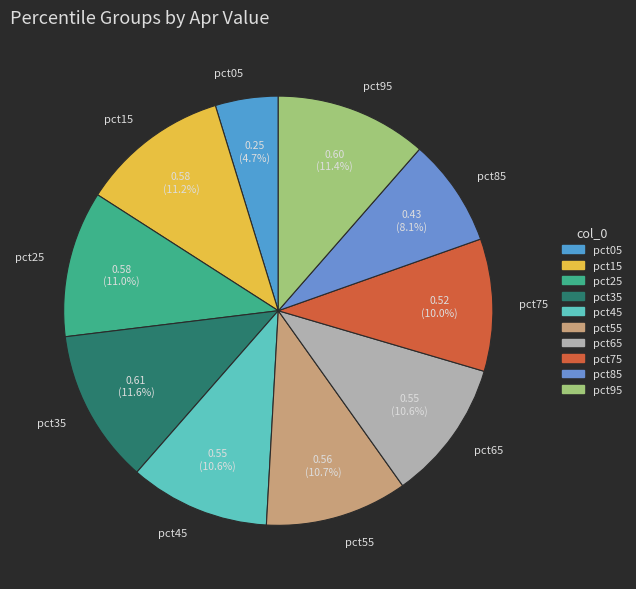

What is the smallest slice in the pie chart?

pct05